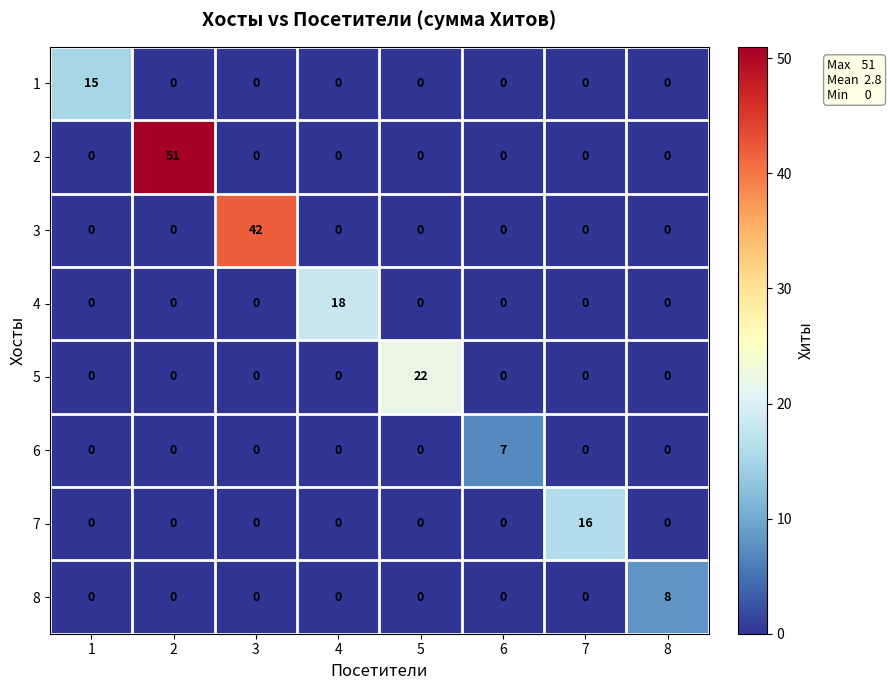

Which category has the highest value in the 8 series?

8